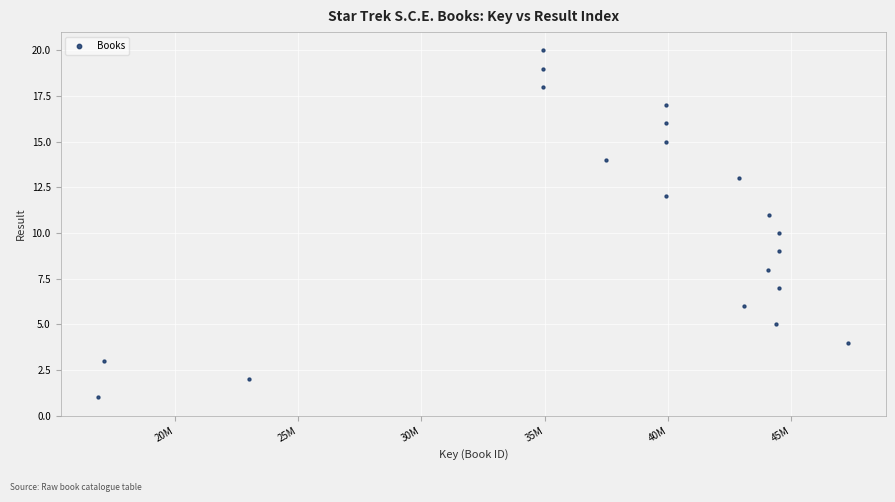

What is the range of X values (max minus min)?

30431127